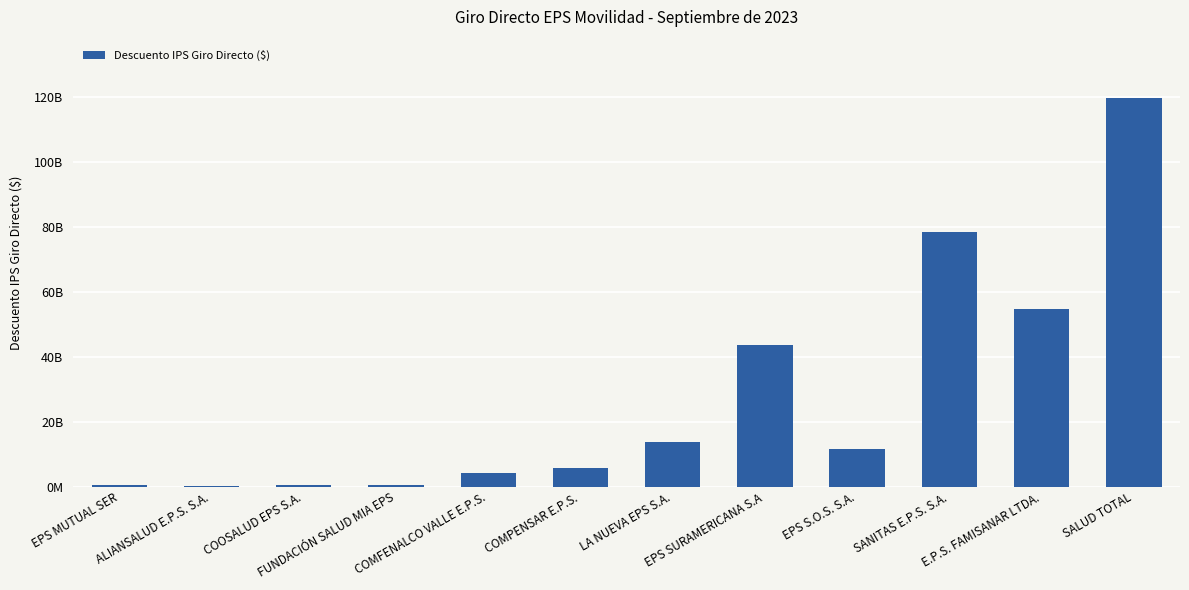

What is the sum of all values?

333637088322